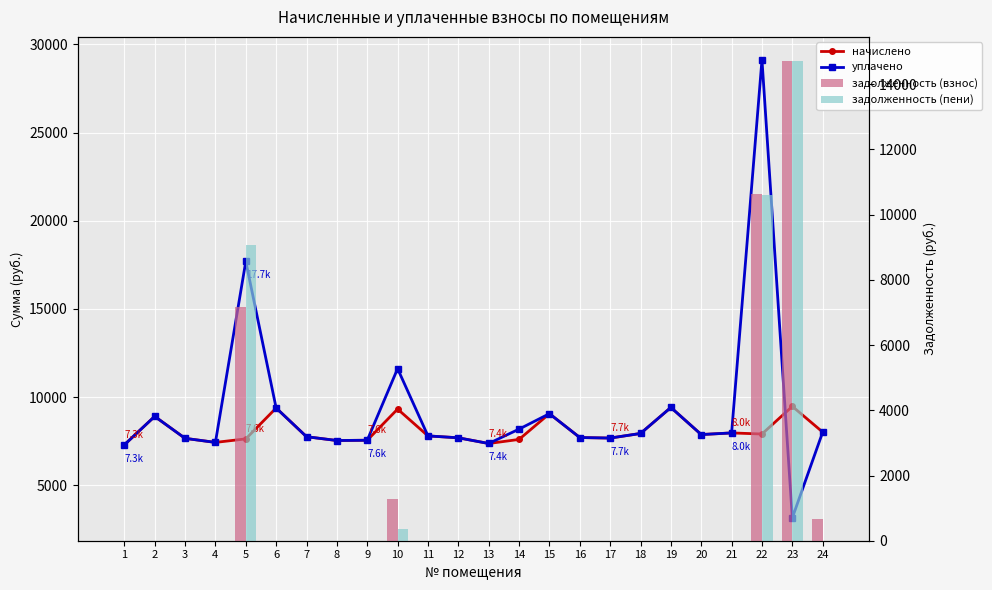

Does the chart contain stacked bars?

No